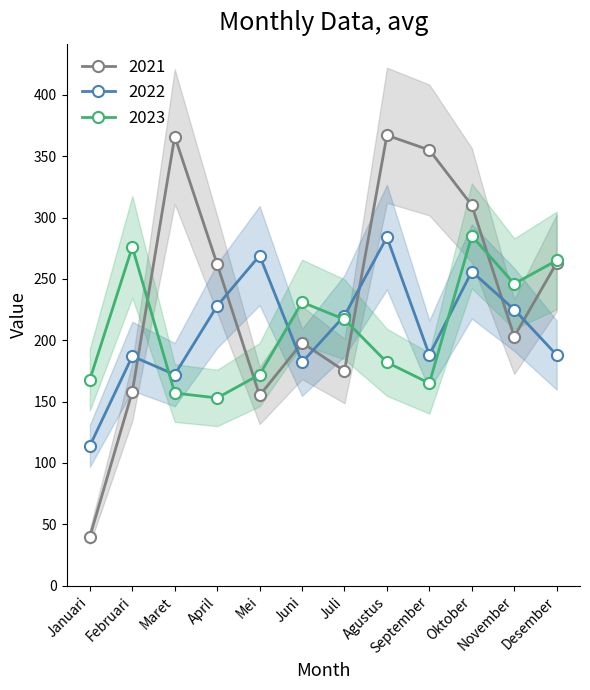

Where is 2021 nearest to the value 203?

November